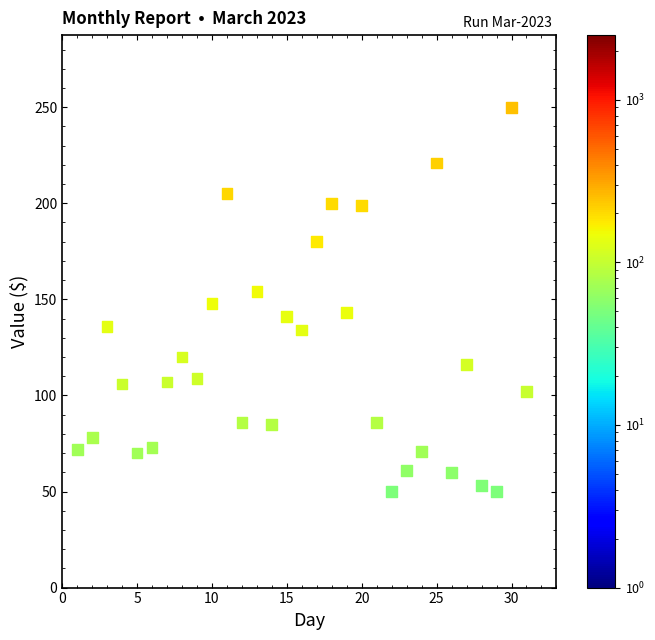

What is the range of Y values (max minus min)?

200